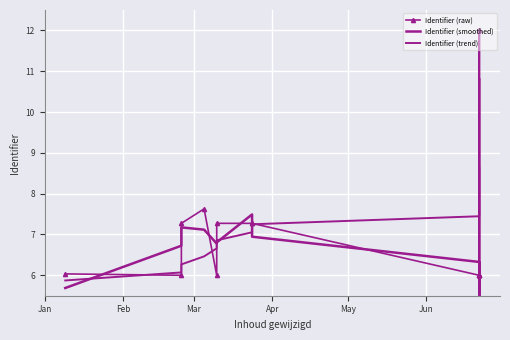

What is the maximum value shown in the chart?

12.0